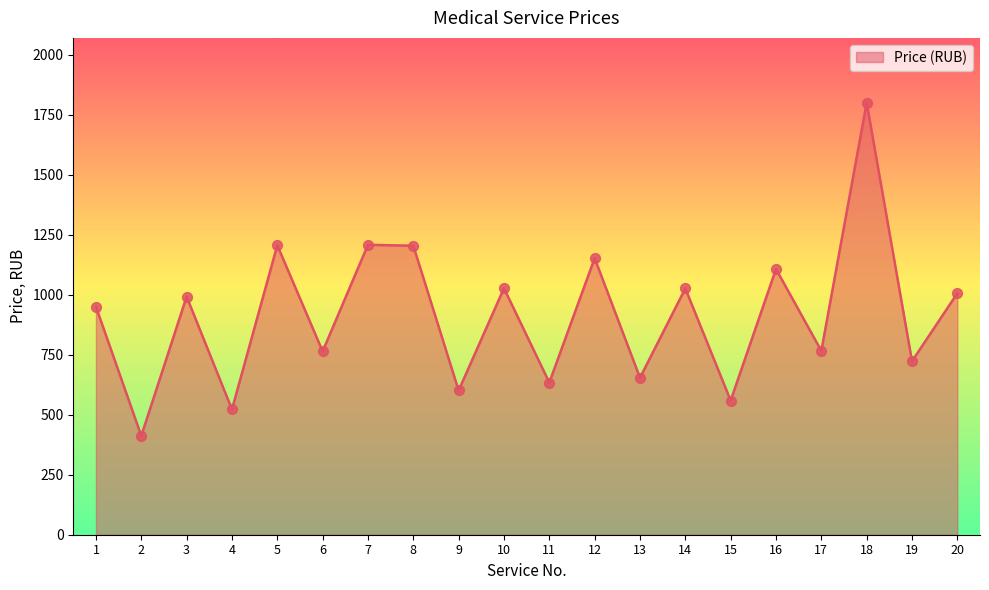

What is the change in value from 7 to 16?

-101